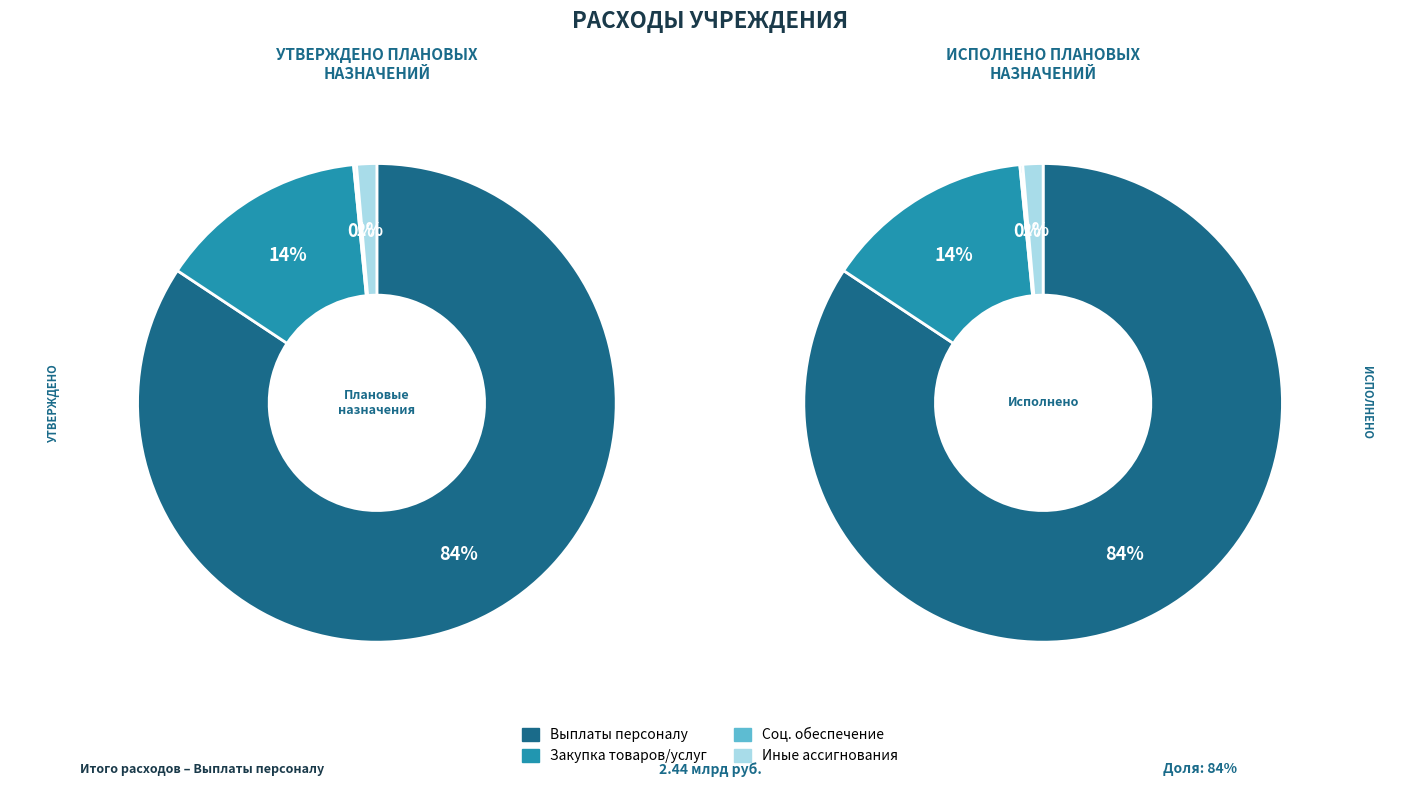

Is the sum of Иные бюджетные ассигнования and Расходы на выплаты персоналу greater than half?

Yes